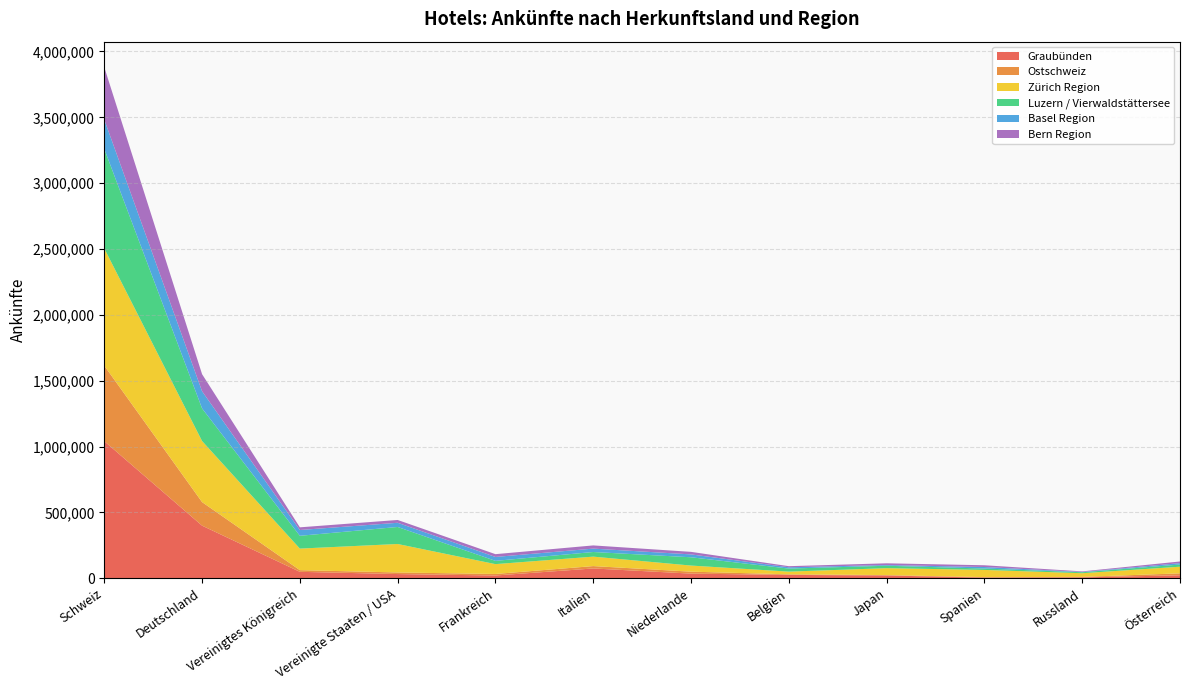

Reading left to right, transcribe all the data shown in this chart.

Graubünden: Schweiz=1041260	Deutschland=399904	Vereinigtes Königreich=49335	Vereinigte Staaten / USA=32379	Frankreich=21432	Italien=74910	Niederlande=35747	Belgien=25921	Japan=21613	Spanien=5257	Russland=7157	Österreich=23125
Ostschweiz: Schweiz=573168	Deutschland=178858	Vereinigtes Königreich=12766	Vereinigte Staaten / USA=12200	Frankreich=11689	Italien=18035	Niederlande=14868	Belgien=4440	Japan=3001	Spanien=3880	Russland=3631	Österreich=14729
Zürich Region: Schweiz=889930	Deutschland=463532	Vereinigtes Königreich=163604	Vereinigte Staaten / USA=216064	Frankreich=74661	Italien=71716	Niederlande=46272	Belgien=20532	Japan=52520	Spanien=54643	Russland=27943	Österreich=50333
Luzern / Vierwaldstättersee: Schweiz=755587	Deutschland=247638	Vereinigtes Königreich=97185	Vereinigte Staaten / USA=129225	Frankreich=24775	Italien=35209	Niederlande=62924	Belgien=23139	Japan=18395	Spanien=10608	Russland=7405	Österreich=16440
Basel Region: Schweiz=222607	Deutschland=130351	Vereinigtes Königreich=43899	Vereinigte Staaten / USA=31796	Frankreich=29734	Italien=25696	Niederlande=21836	Belgien=9871	Japan=5536	Spanien=11465	Russland=2355	Österreich=10563
Bern Region: Schweiz=397612	Deutschland=129550	Vereinigtes Königreich=20357	Vereinigte Staaten / USA=21367	Frankreich=21136	Italien=24274	Niederlande=19301	Belgien=8323	Japan=13034	Spanien=13321	Russland=4214	Österreich=12699